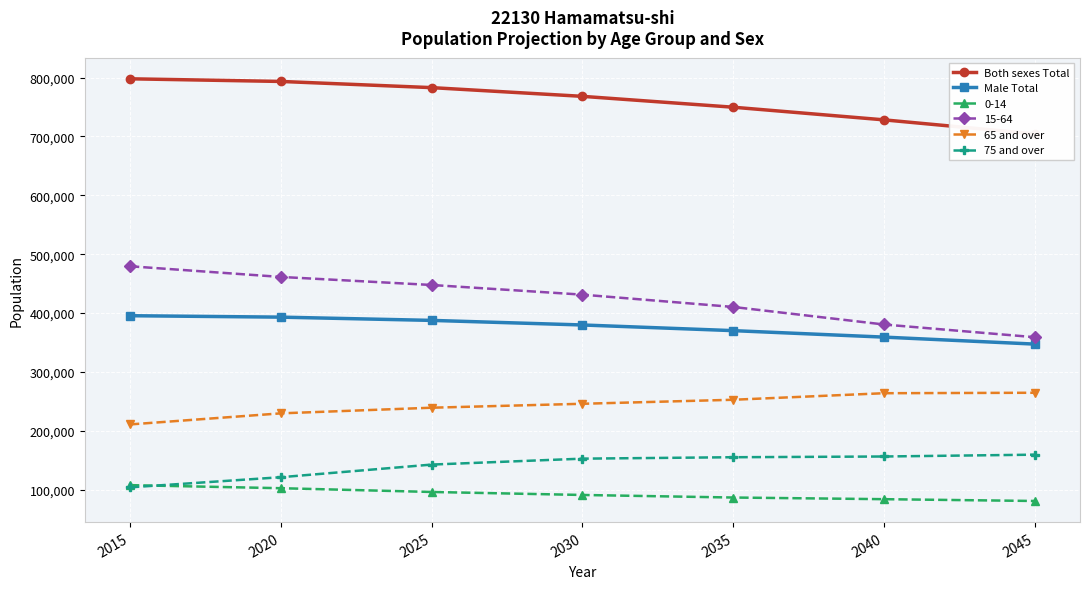

What is the difference between the maximum and second lowest values in the 65 and over series?

34985